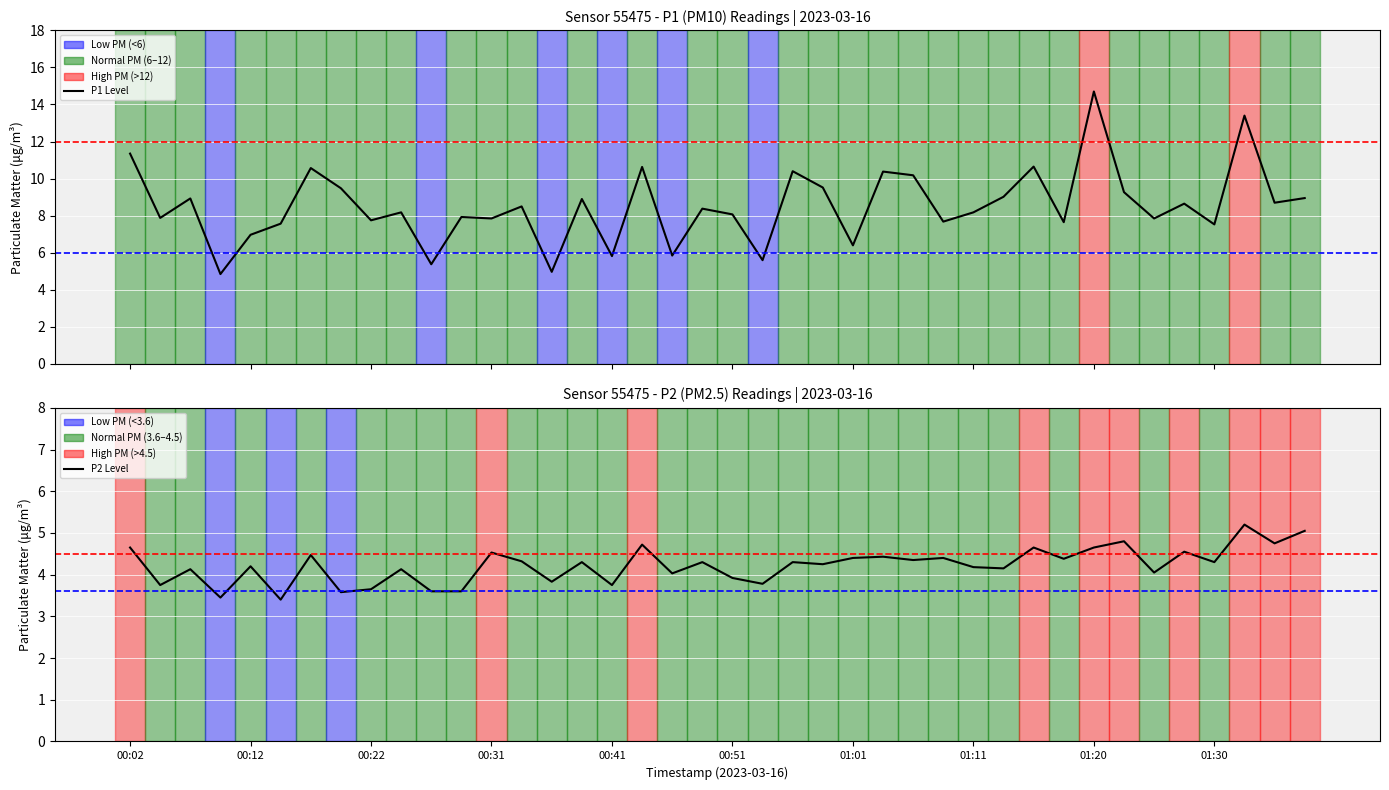

Which series has the widest spread of values?

P1 (PM10)